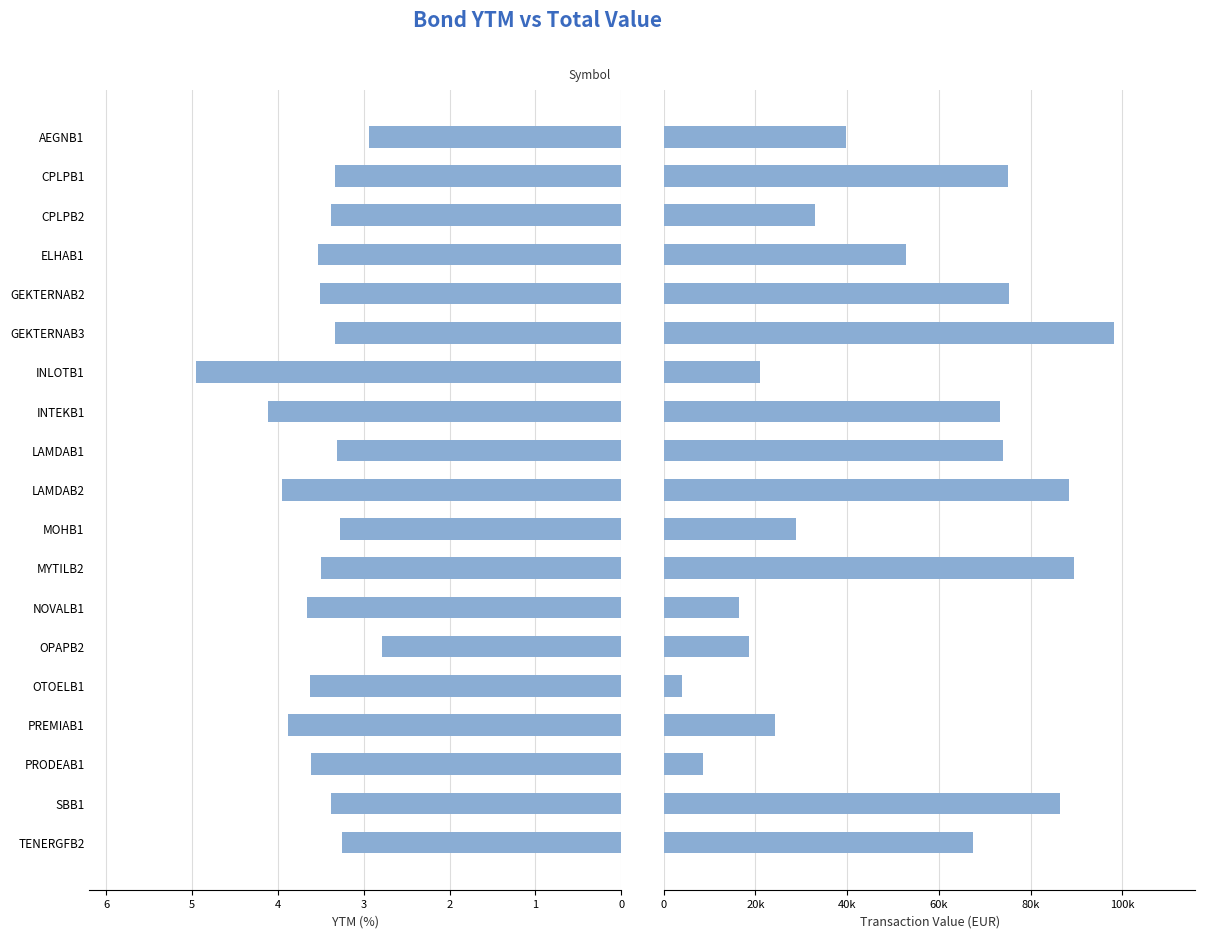

What is the value of the YTM bar at the 10th from the left?

4.0